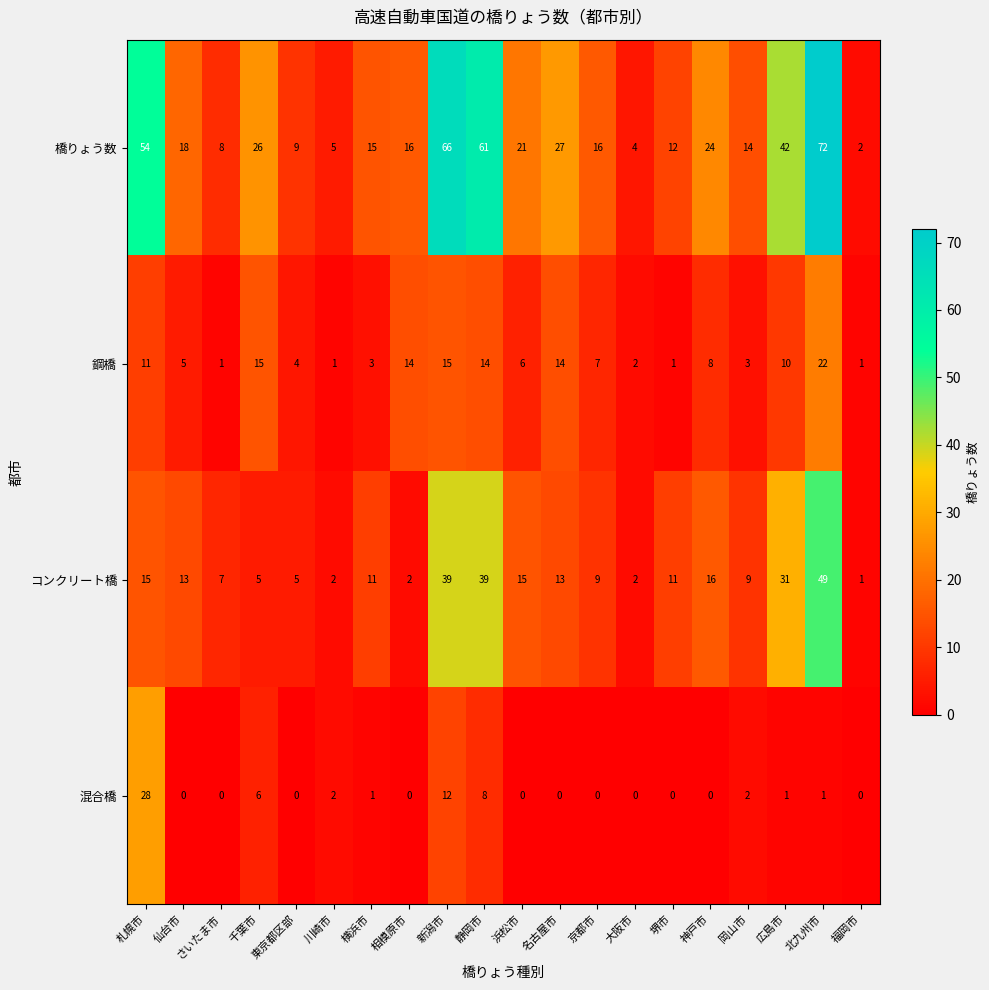

What is the total value across all series at 浜松市?

42